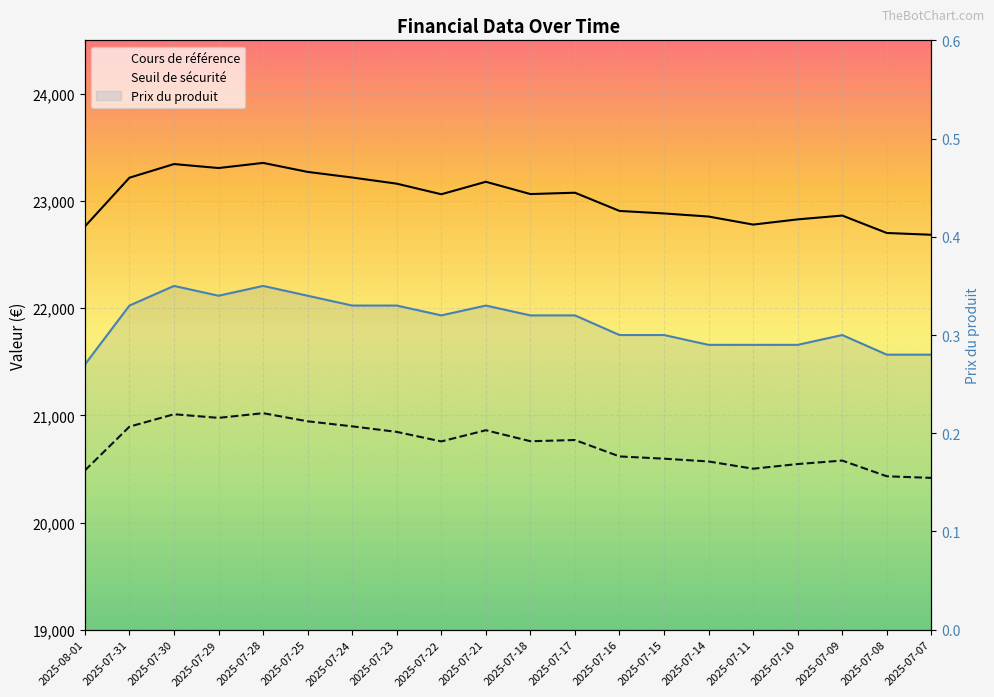

Count the number of categories in the chart.

20